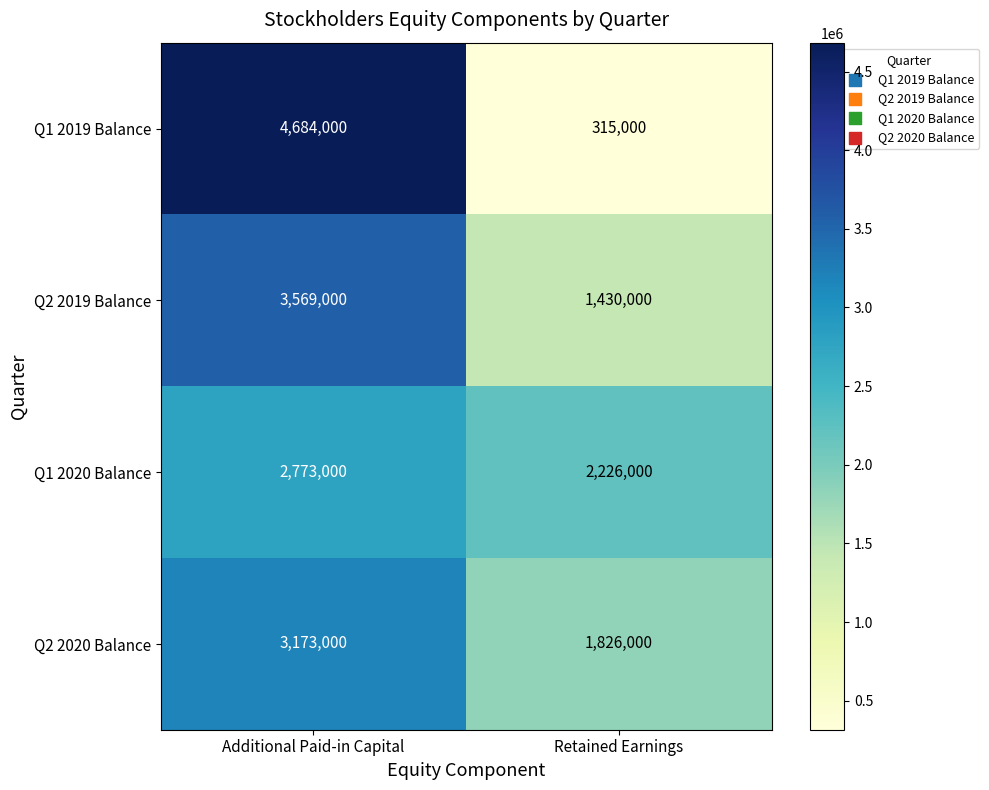

Reading right to left, what are all the values shown in this chart?

Q1 2019 Balance: 315000	4684000
Q2 2019 Balance: 1430000	3569000
Q1 2020 Balance: 2226000	2773000
Q2 2020 Balance: 1826000	3173000